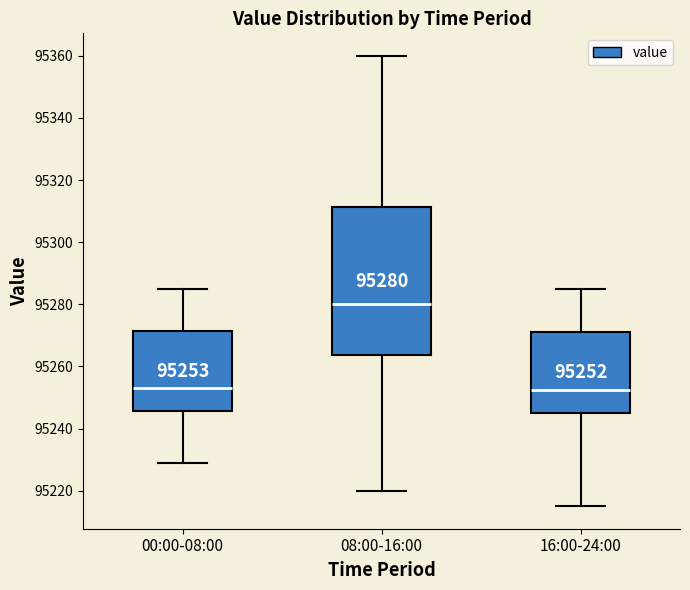

Which box is the tallest, from its lower edge to its upper edge?

08:00-16:00